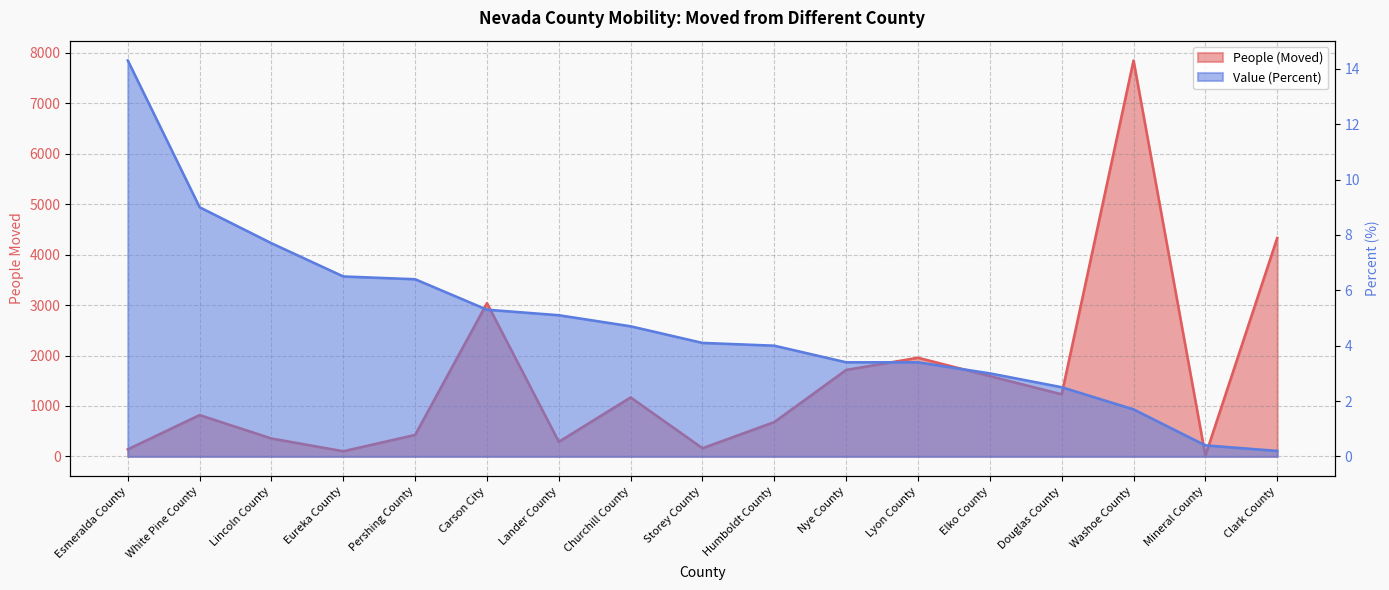

Which series has the largest total across all categories?

People (Moved)